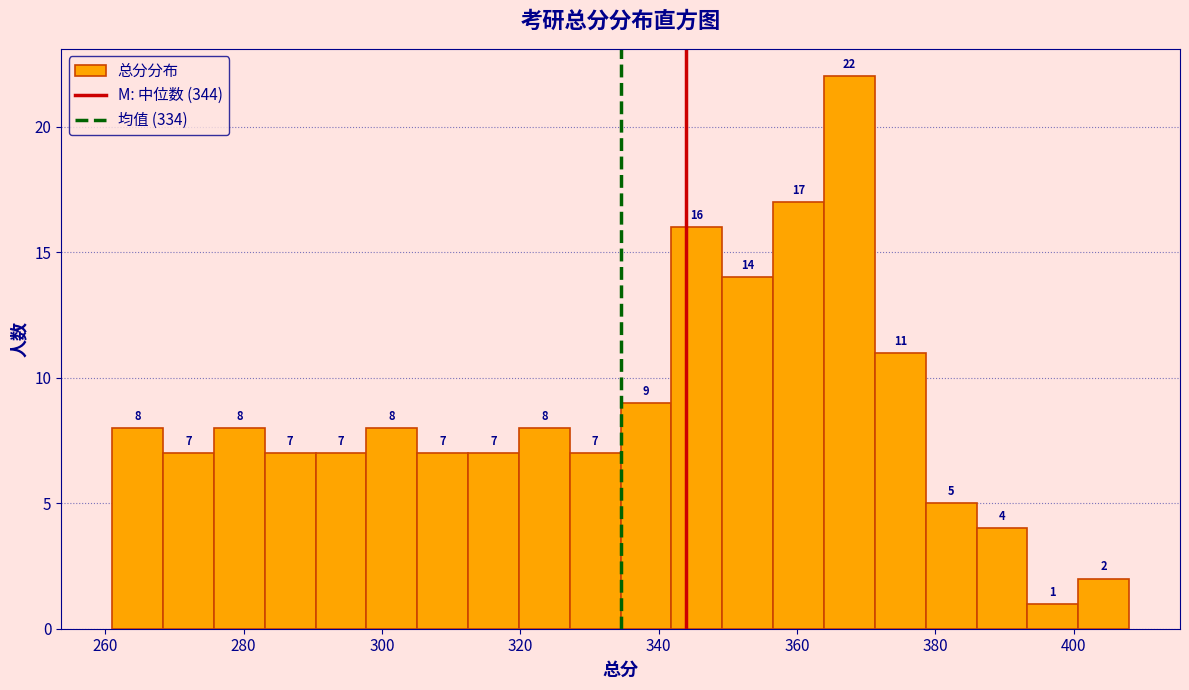

Around what value on the x-axis is the tallest bar? Give the approximate position of its centre, as read against the axis.

368